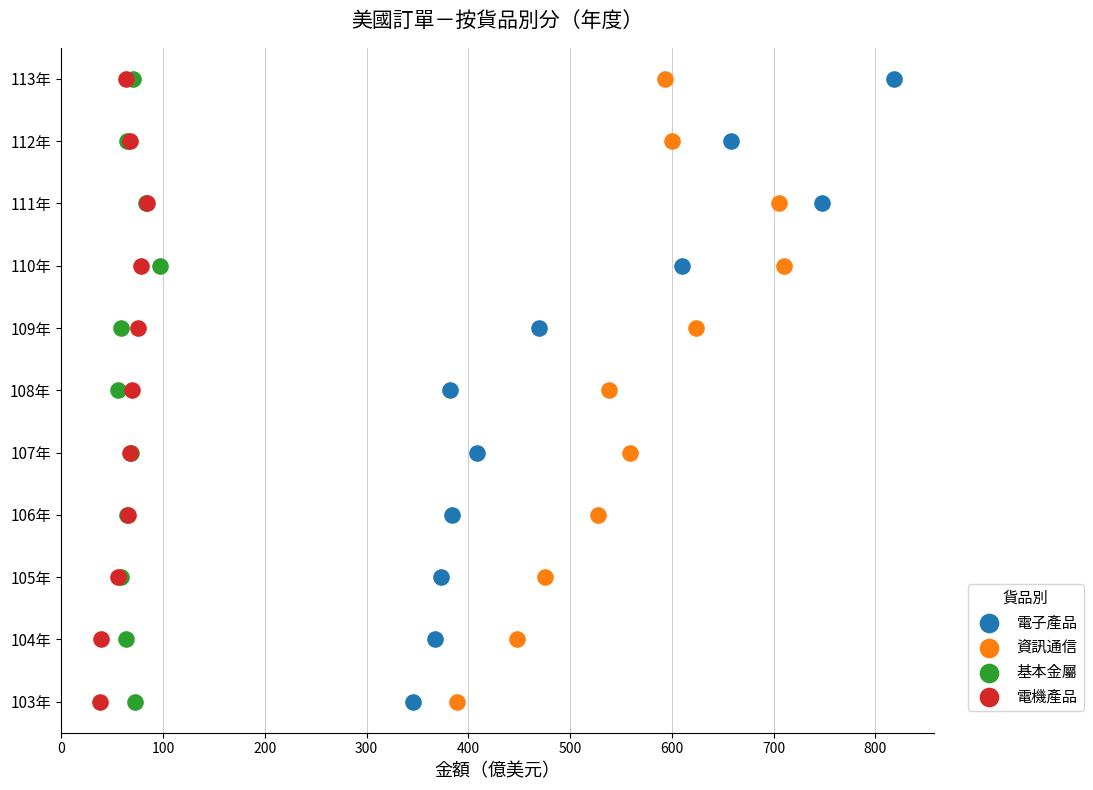

What are all the series names shown in the legend?

電子產品, 資訊通信, 基本金屬, 電機產品